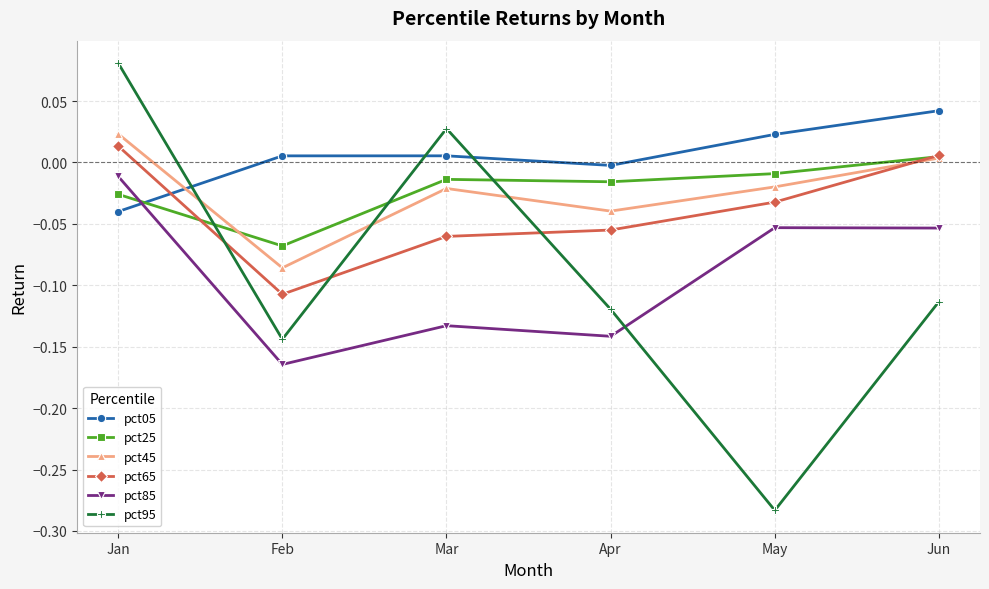

How many intersections are there between pct85 and pct25?

1